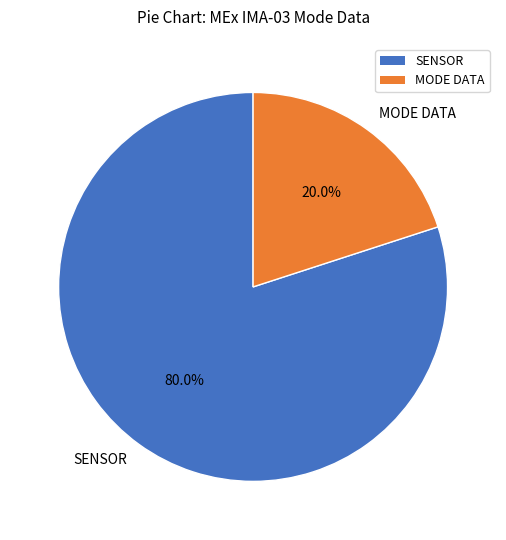

Which has a higher value, SENSOR or MODE DATA?

SENSOR